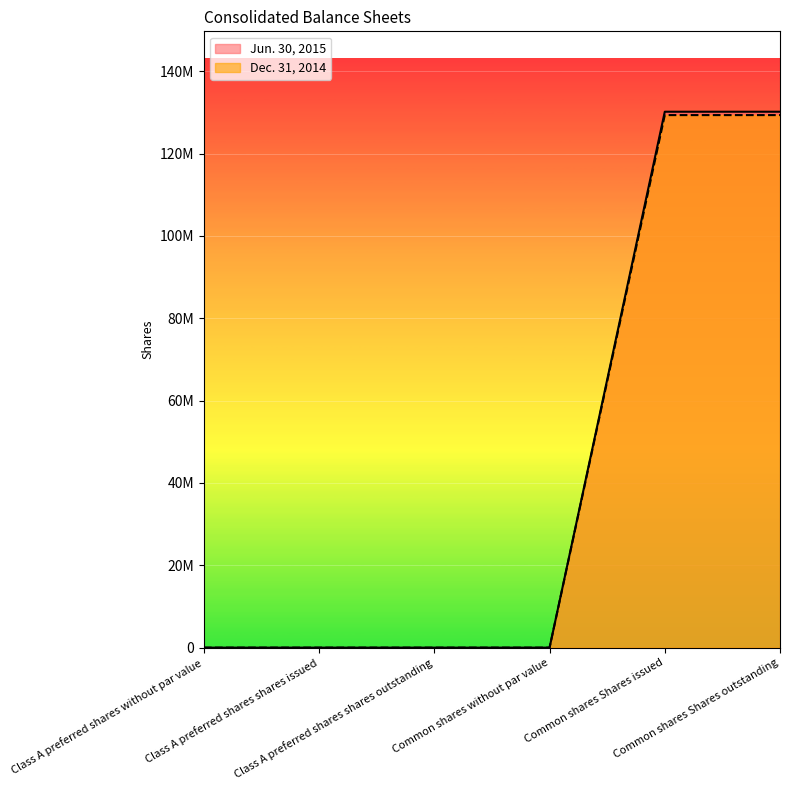

Reading left to right, transcribe all the data shown in this chart.

Jun. 30, 2015: Class A preferred shares without par value=0	Class A preferred shares shares issued=0	Class A preferred shares shares outstanding=0	Common shares without par value=0	Common shares Shares issued=130184563	Common shares Shares outstanding=130184563
Dec. 31, 2014: Class A preferred shares without par value=0	Class A preferred shares shares issued=0	Class A preferred shares shares outstanding=0	Common shares without par value=0	Common shares Shares issued=129365076	Common shares Shares outstanding=129365076